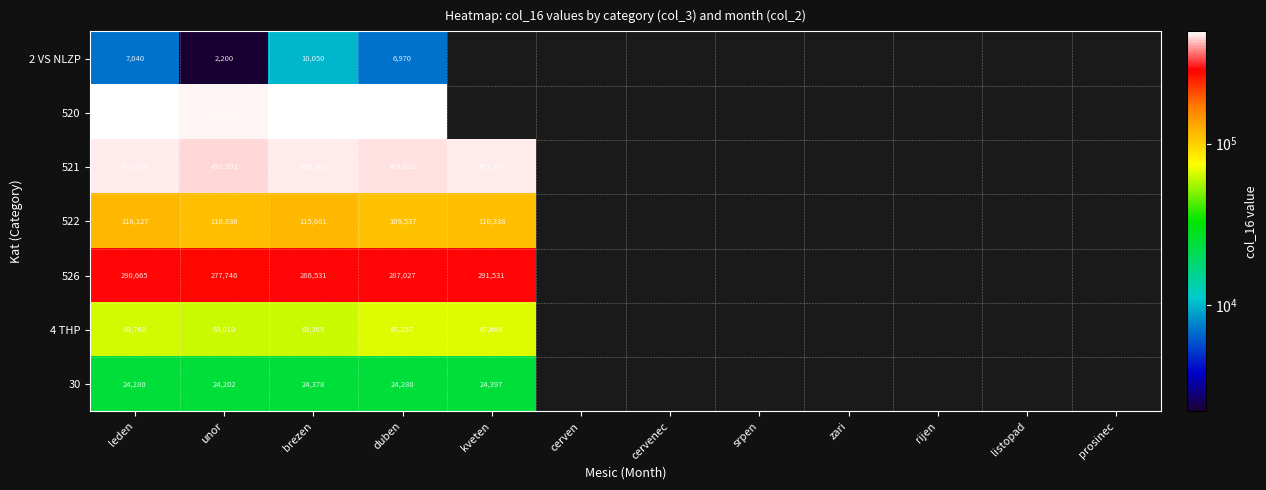

Is it true that 521 equals 779555 at duben?

False